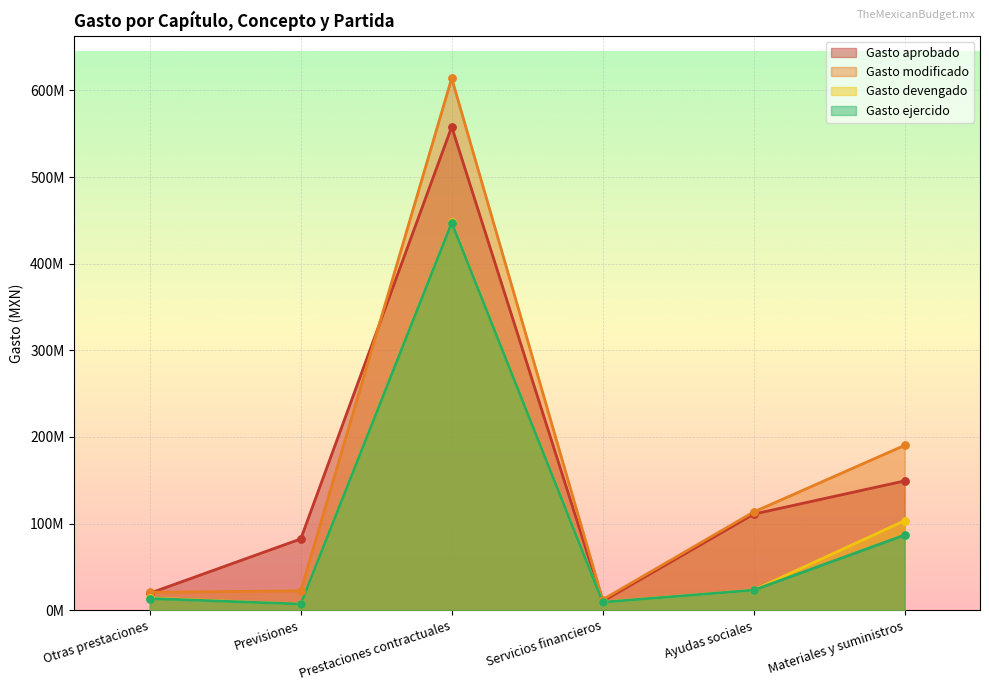

At which category is the sum across all series the highest?

Prestaciones contractuales